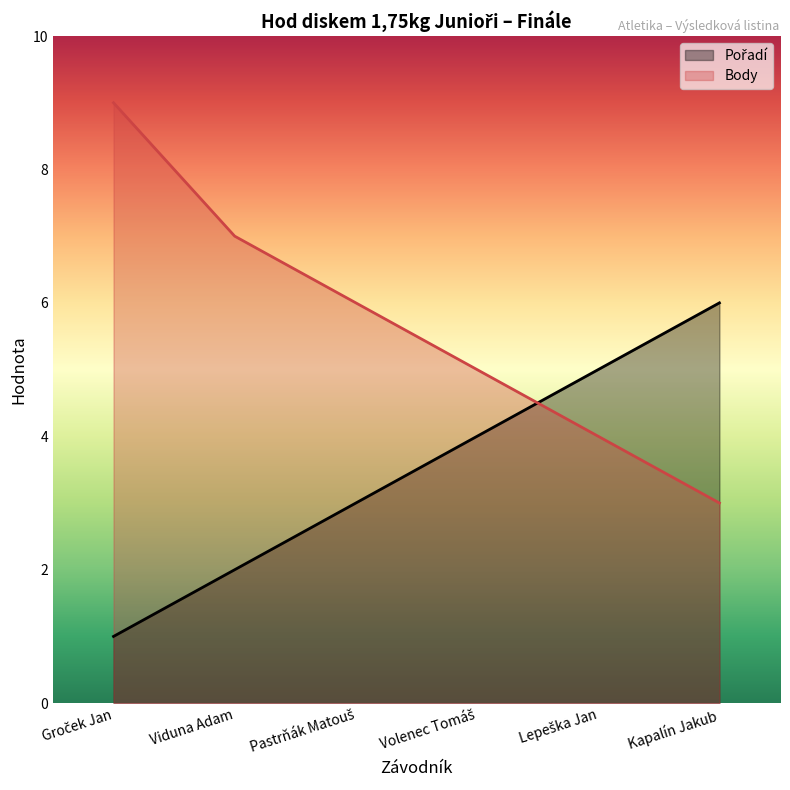

What is the greatest value displayed?

9